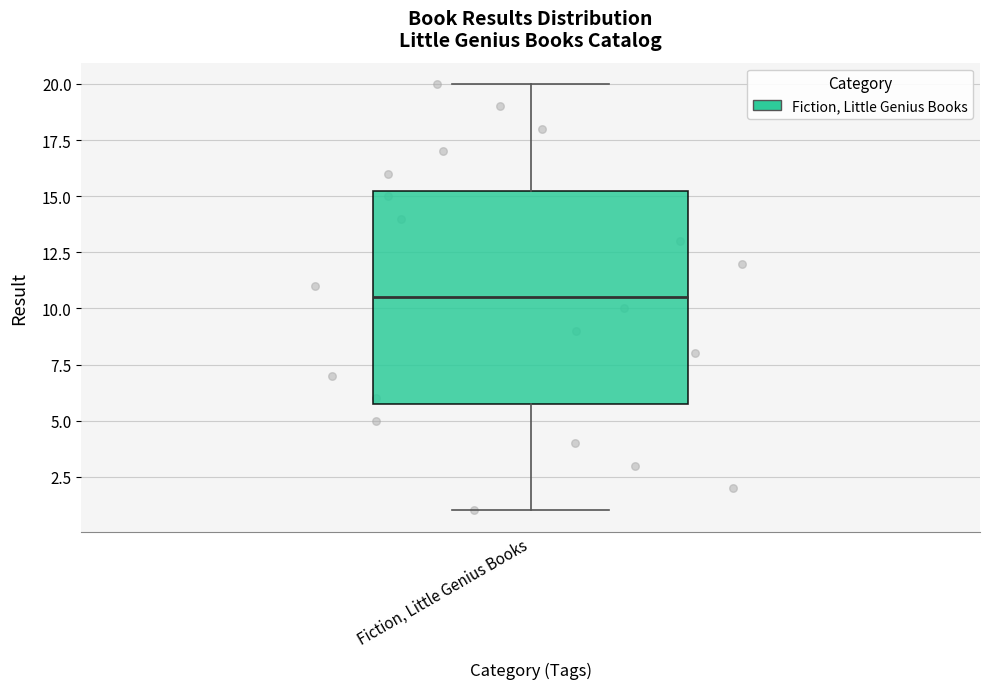

Read this box plot against the y-axis: the position of the median line, the range covered by the box, and the ends of both whiskers. The values are not printed on the chart, so give them approximately, as read against the axis.

median 10.5, box 6.0 to 15.5, whiskers 1.0 to 20.0